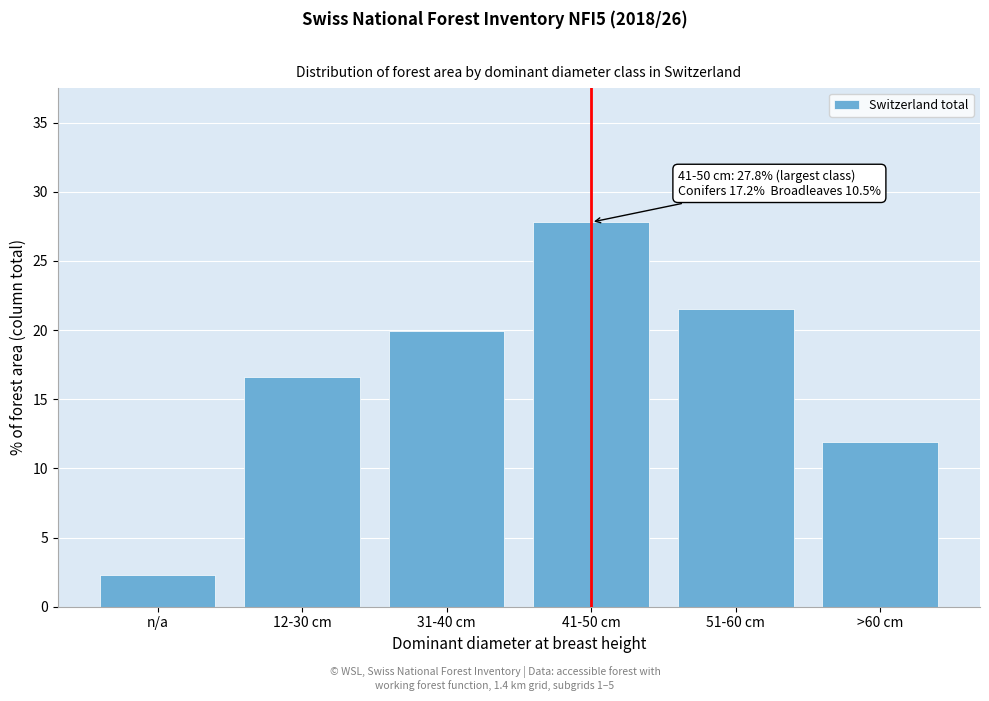

Reading left to right, transcribe all the data shown in this chart.

2.3	16.6	19.9	27.8	21.5	11.9